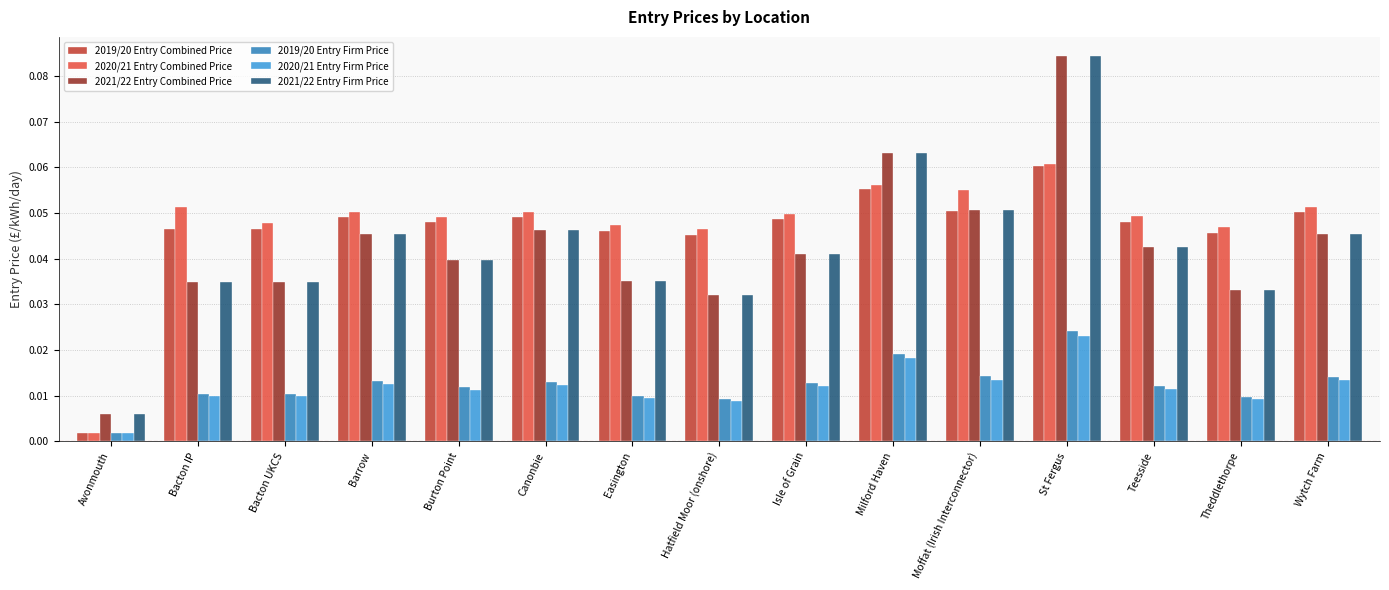

Where is 2021/22 Entry Combined Price nearest to the value 0?

Avonmouth